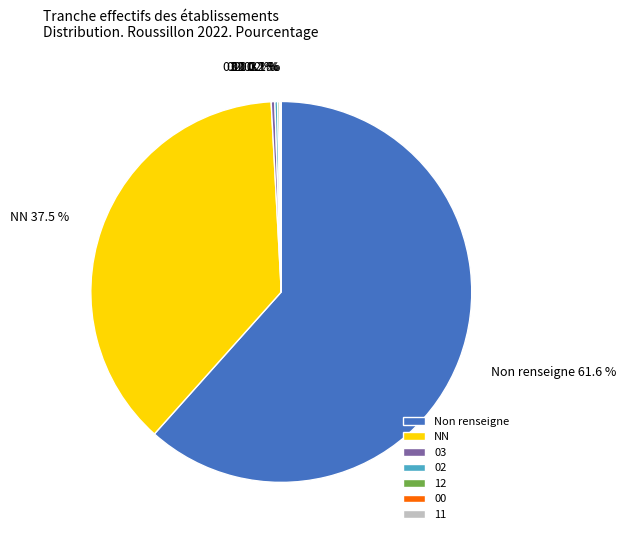

Which slice is the largest?

Non renseigne